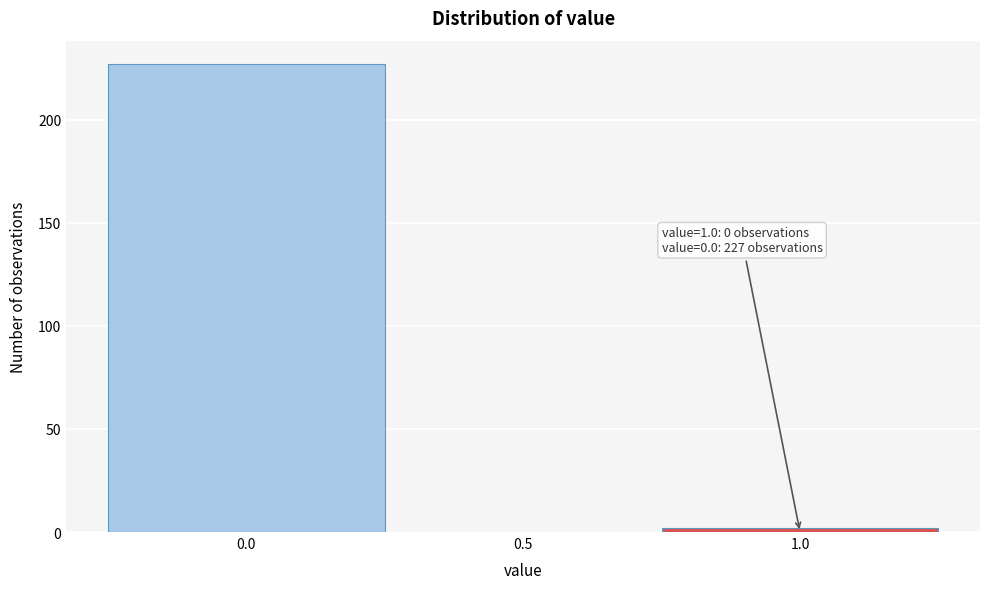

Over which range of the x-axis is the bar tallest?

-0.25 to 0.25